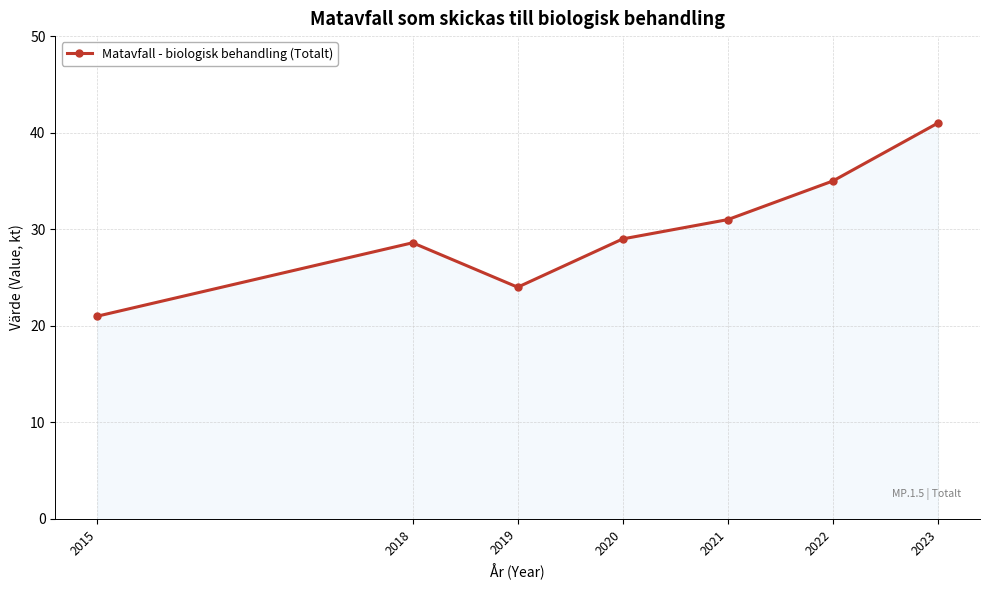

What is the sum of all values?

209.6